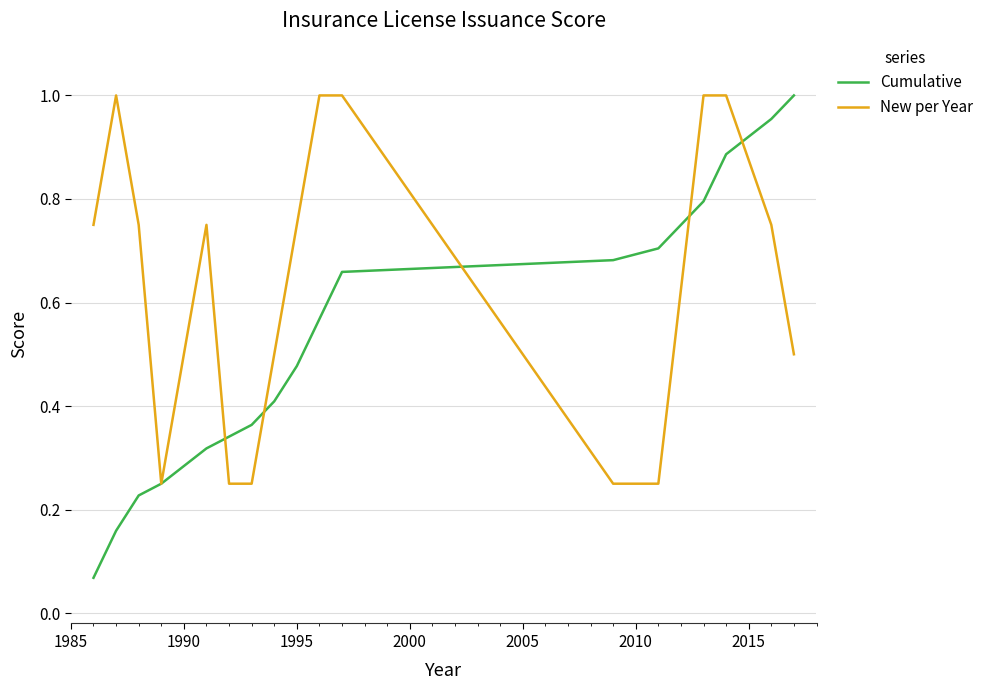

Which series has the widest spread of values?

Cumulative